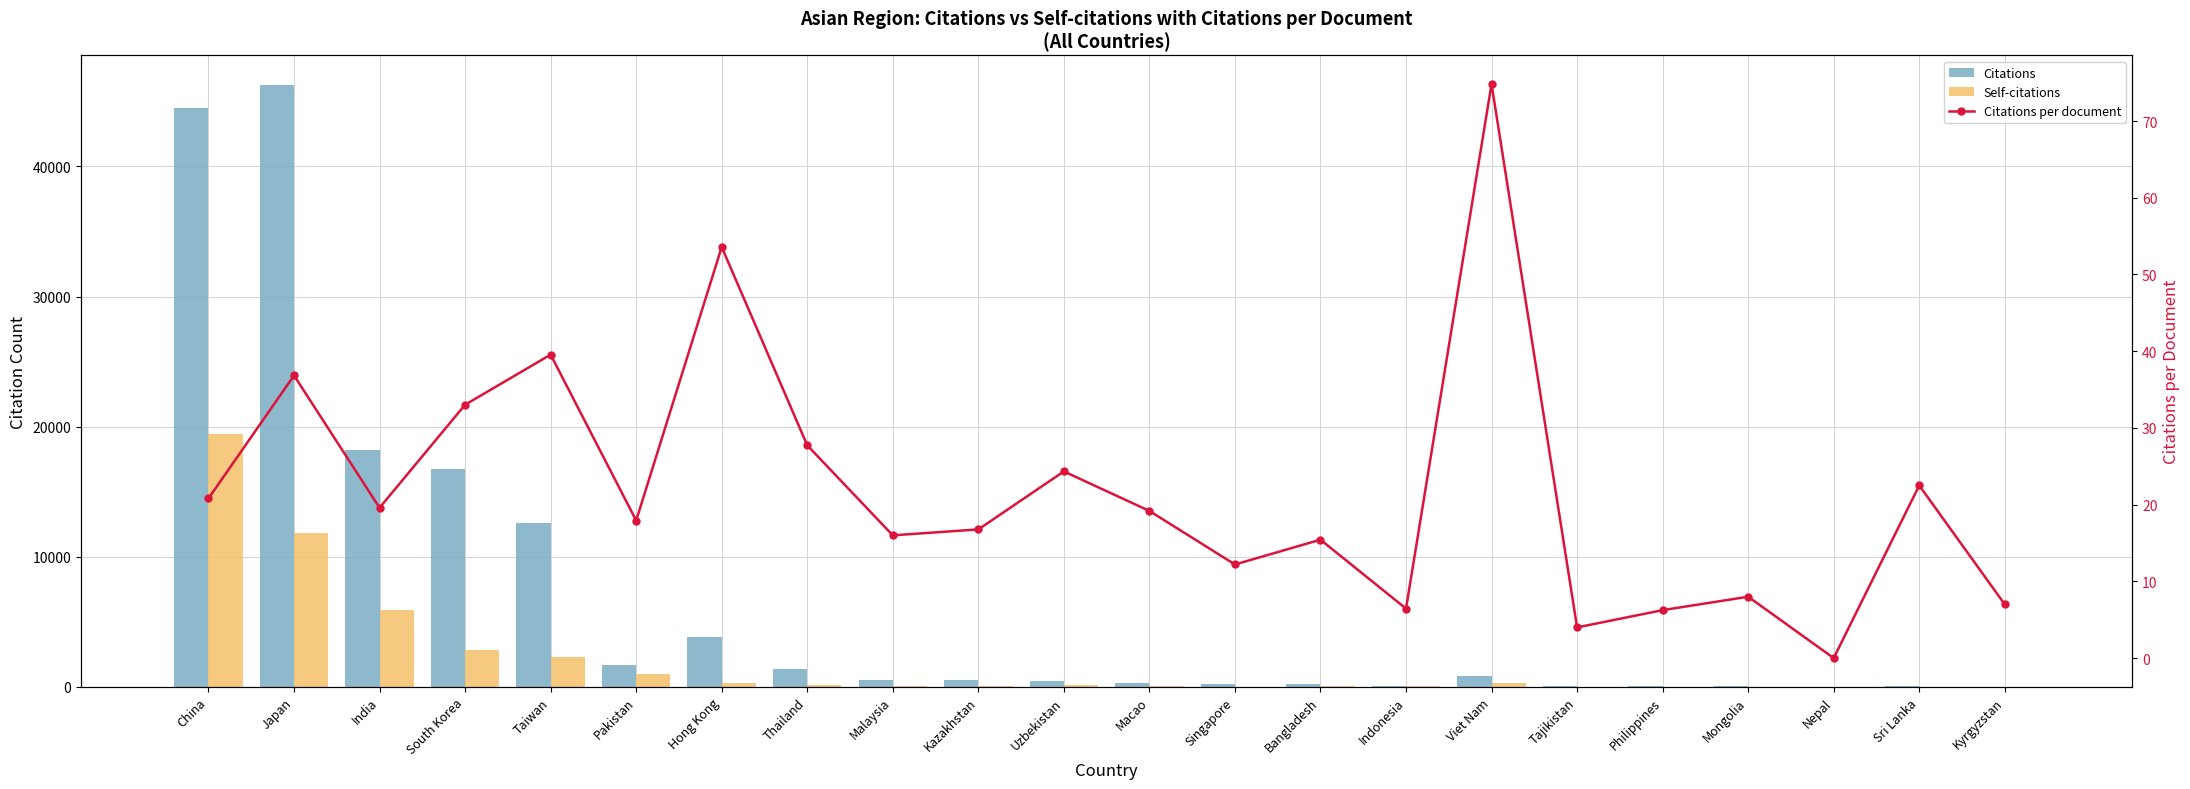

What is the total value across all series at Bangladesh?

292.4